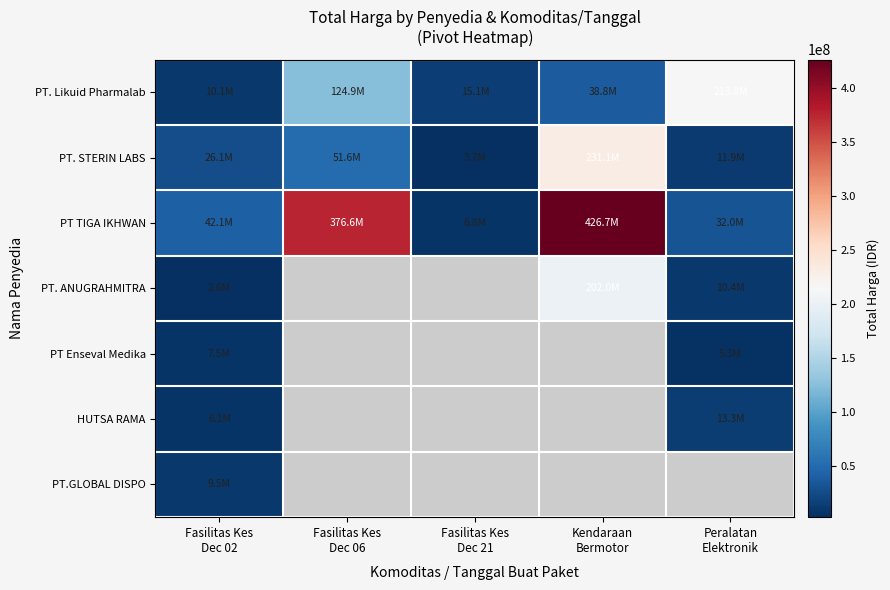

The PT. STERIN LABS series shows 5733283.8 at Fasilitas Kes Dec 21. True or false?

False